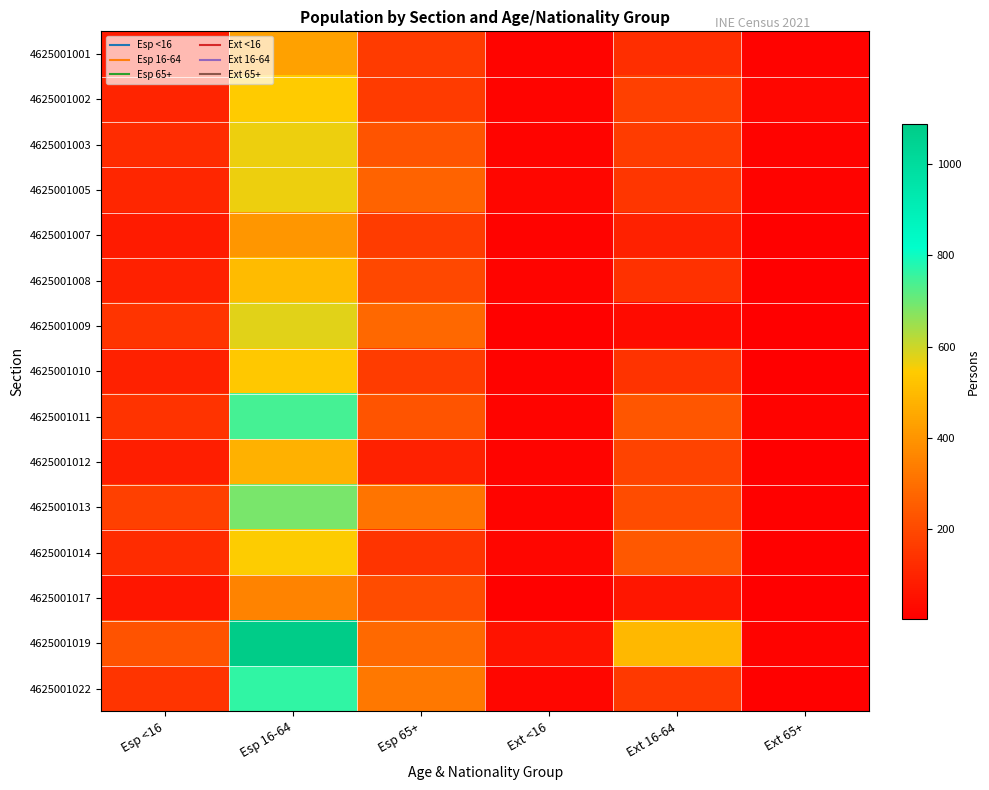

Between Ext 16-64 and Ext 65+, which is larger?

Ext 16-64